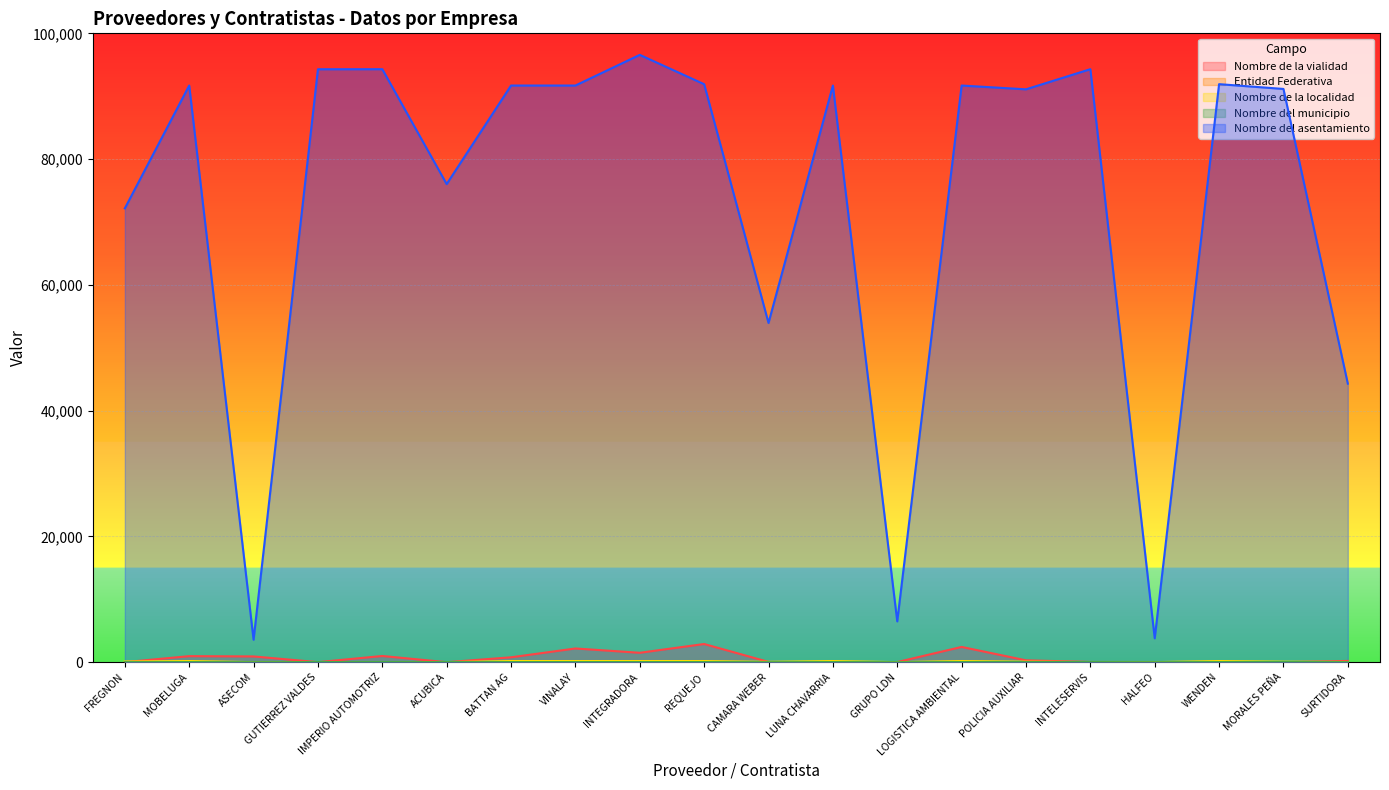

List the labels in order of Nombre del municipio value, smallest first.

ASECOM, CAMARA WEBER, GRUPO LDN, HALFEO, SURTIDORA, FREGNON, ACUBICA, MOBELUGA, GUTIERREZ VALDES, IMPERIO AUTOMOTRIZ, BATTAN AG, VINALAY, INTEGRADORA, REQUEJO, LUNA CHAVARRIA, LOGISTICA AMBIENTAL, POLICIA AUXILIAR, INTELESERVIS, WENDEN, MORALES PEÑA